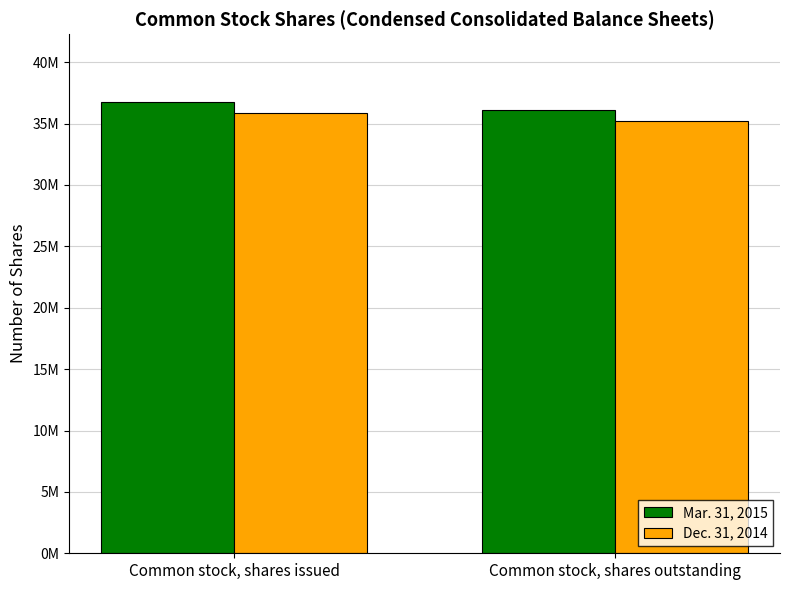

Which series has the largest range (max minus min)?

Dec. 31, 2014